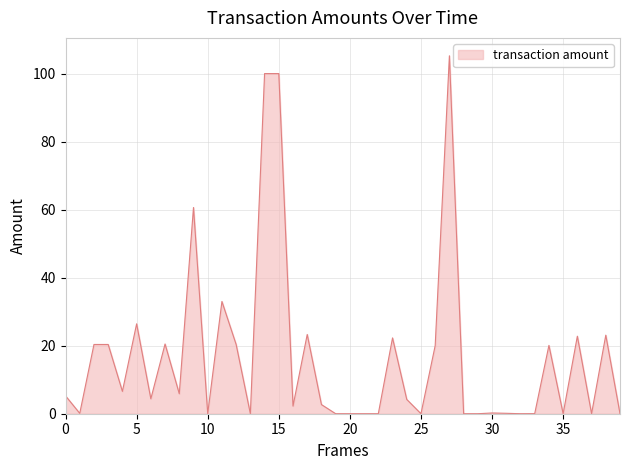

What is the difference between the second highest and minimum values?

100.0